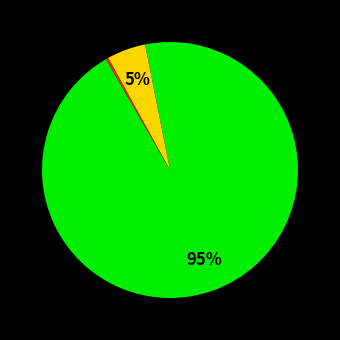

To the nearest percent, what is the average slice percentage?

33%